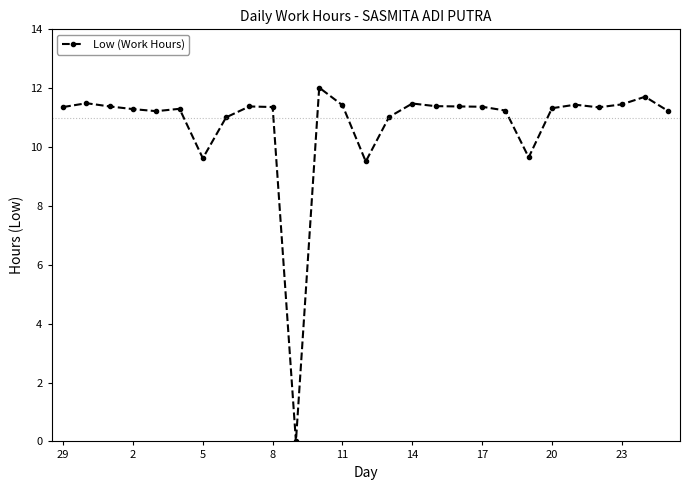

True or false: the data has more than 1 interior local peaks.

True